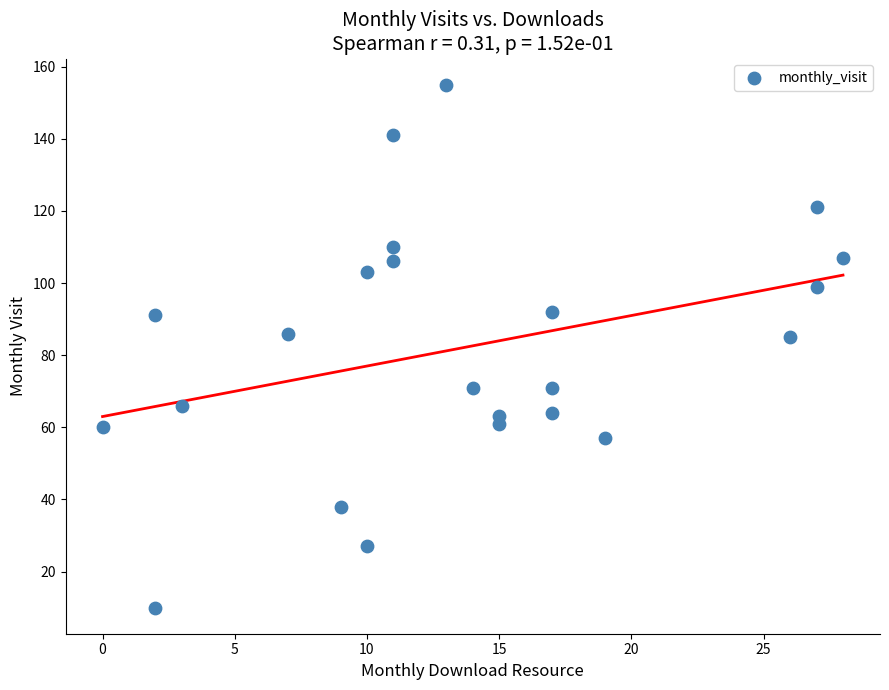

What is the range of X values (max minus min)?

28